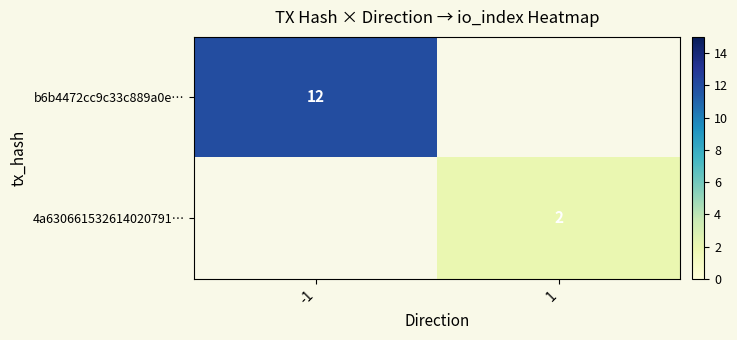

The 4a630661532614020791… series shows 3 at 1. True or false?

False